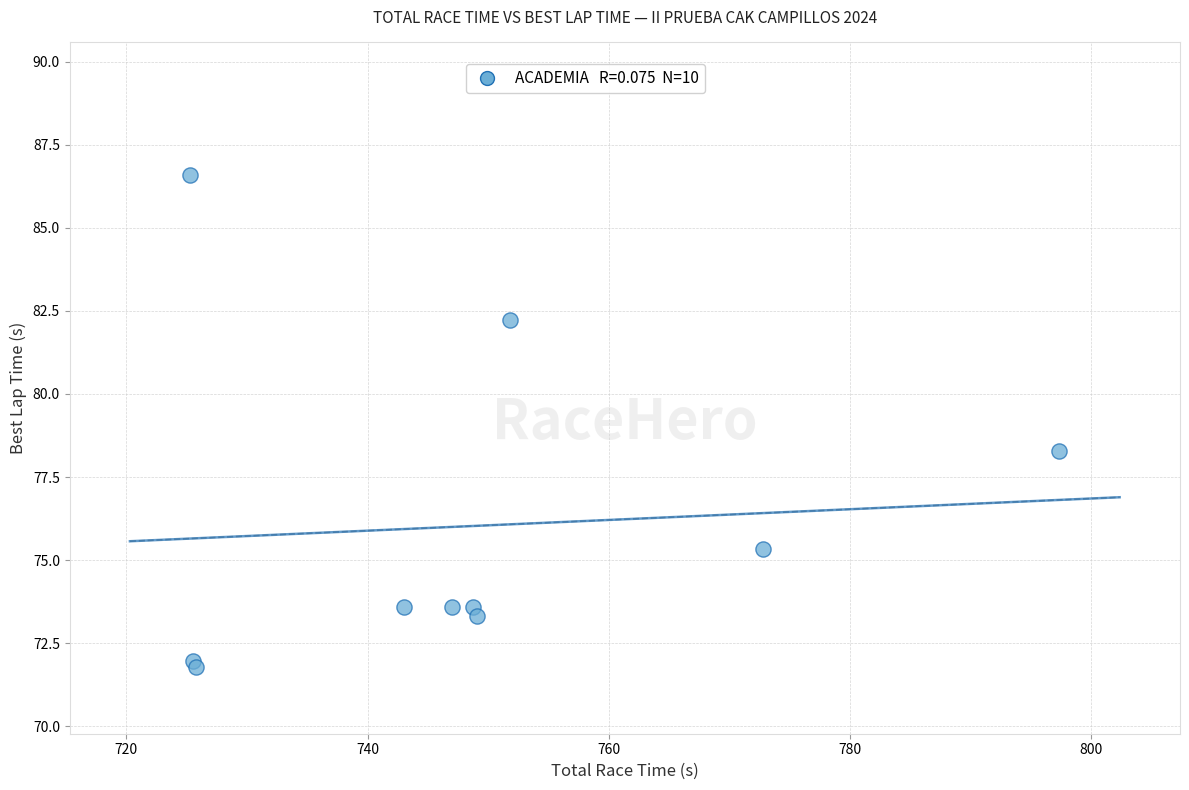

What Y value in the scatter plot is closest to 79?

78.3